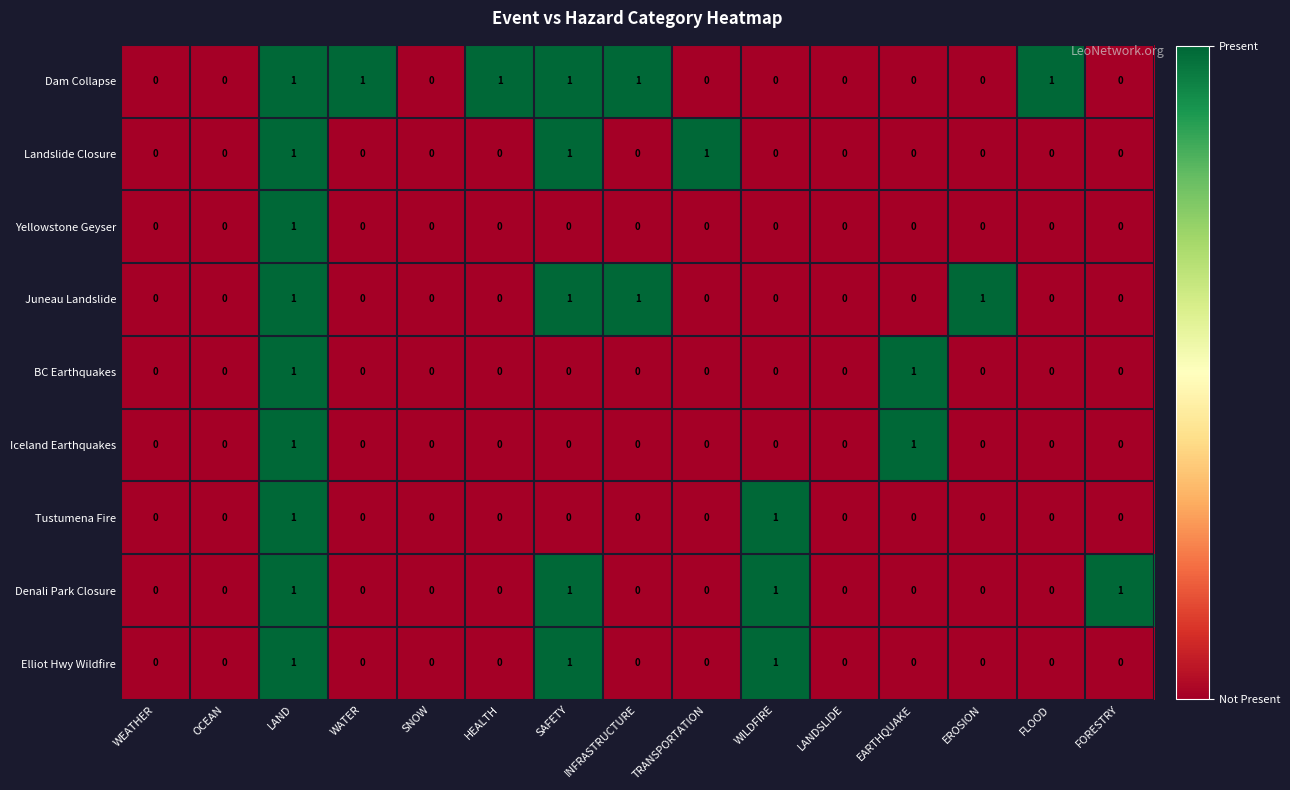

True or false: Tustumena Fire has a value of -1 at EARTHQUAKE.

False